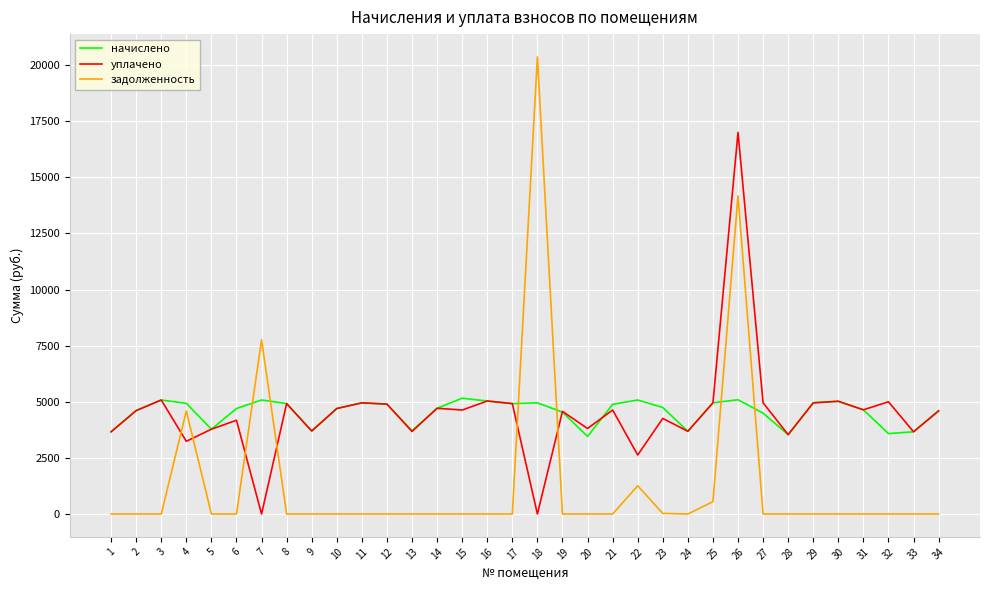

Is the value of задолженность at 28 greater than the value of уплачено at 23?

No